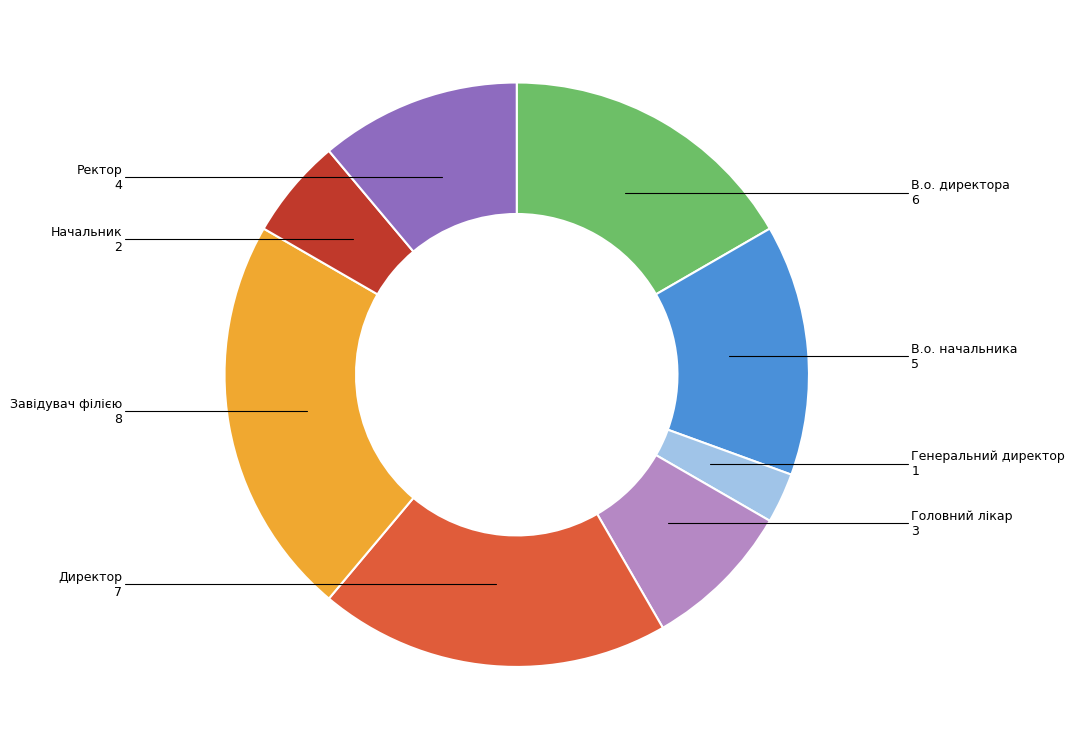

Is there any slice that represents more than half of the pie?

No